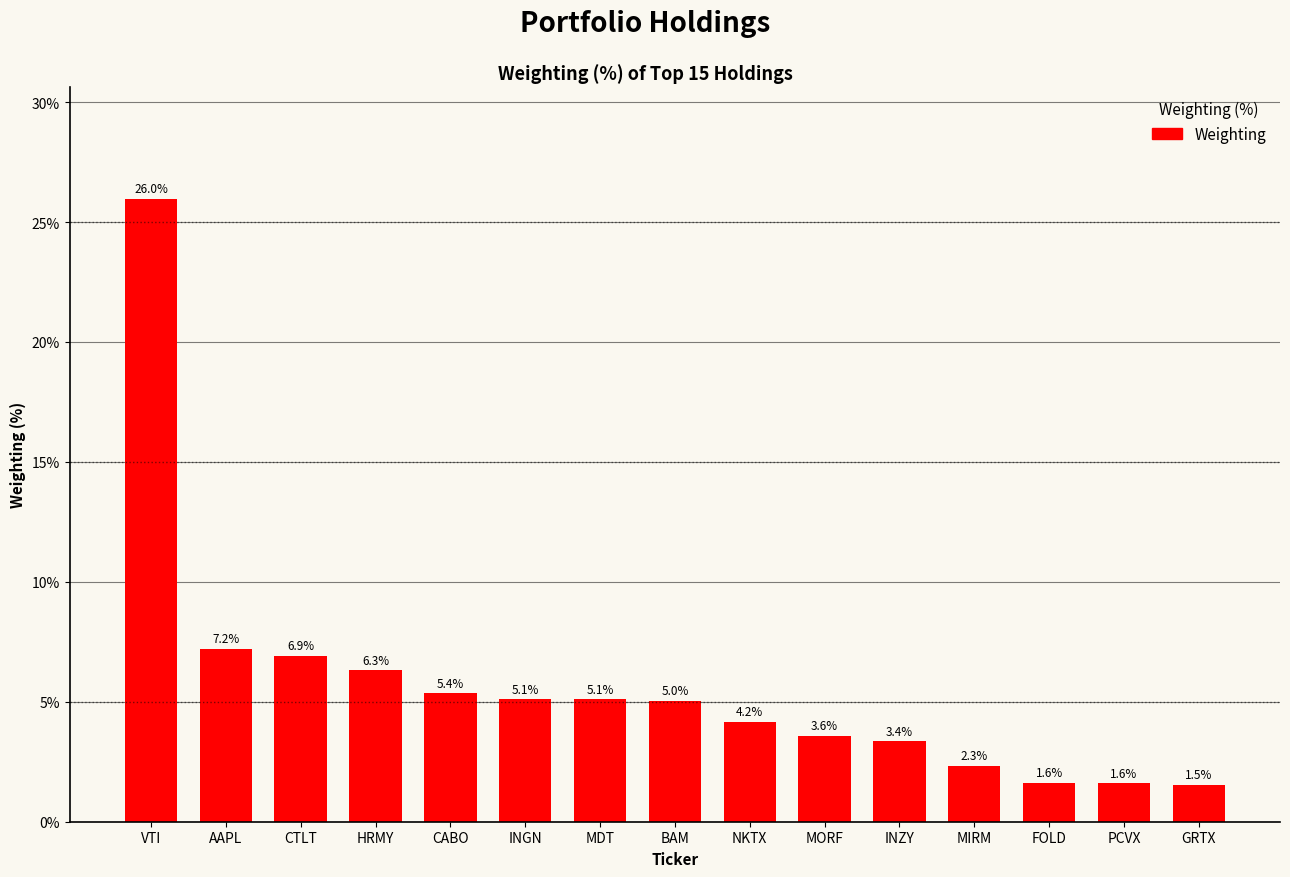

What is the sum of the values at NKTX and CTLT?

11.1